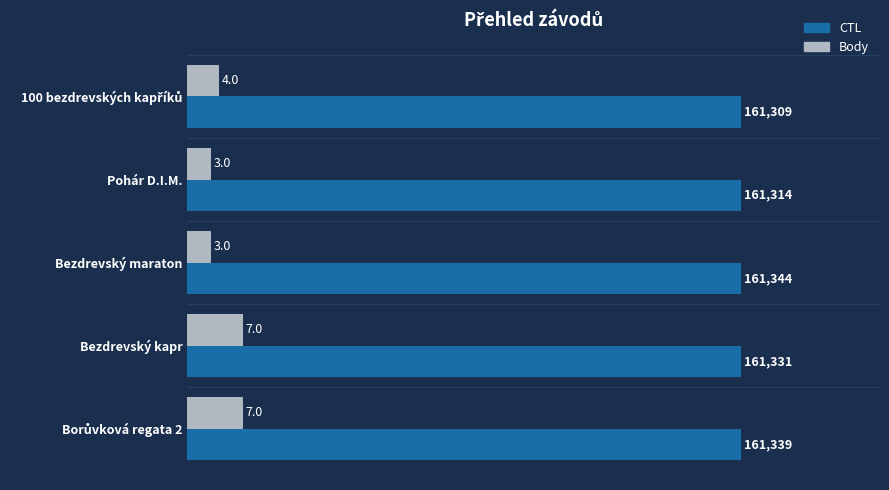

What is the total value across all series at Bezdrevský kapr?

77.0